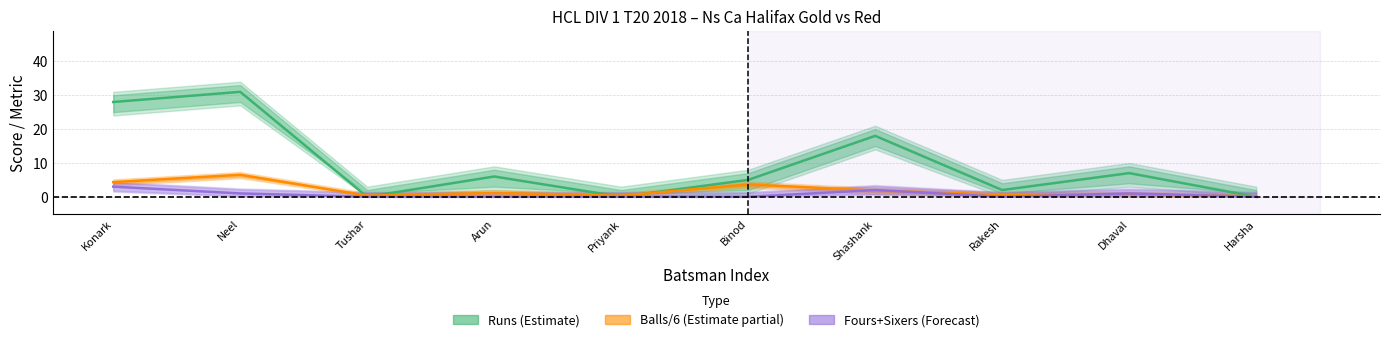

In Fours+Sixers (Forecast), how many points are lower than both neighbors (excluding endpoints)?

1